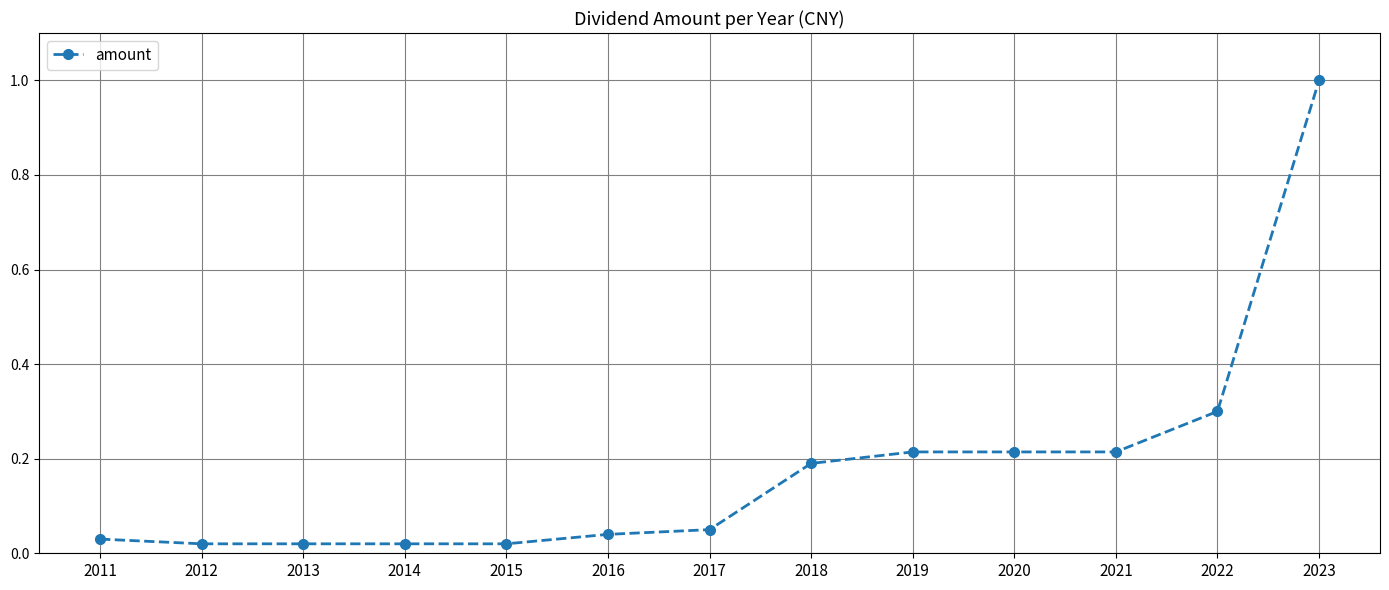

Which has a higher value, 2018 or 2016?

2018